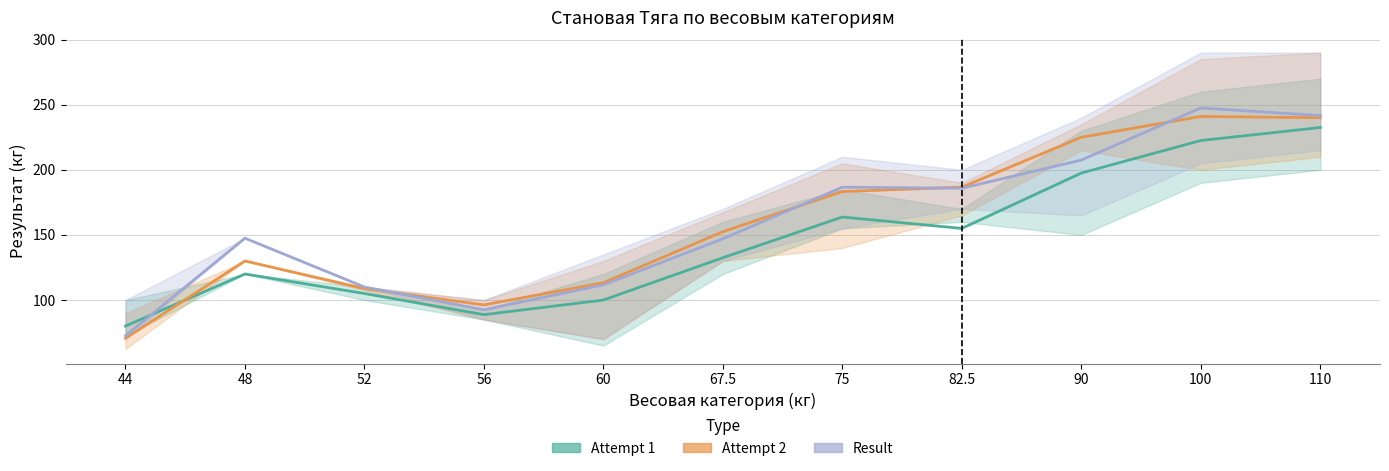

What is the label of the 11th point from the left?

110